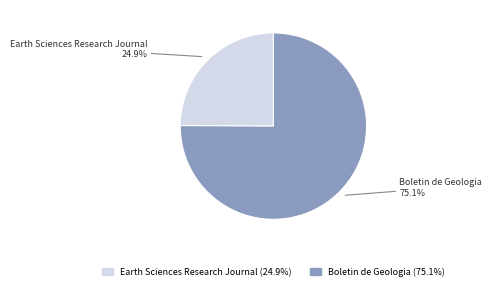

What is the ratio of the value at Boletin de Geologia to the value at Earth Sciences Research Journal?

3.0